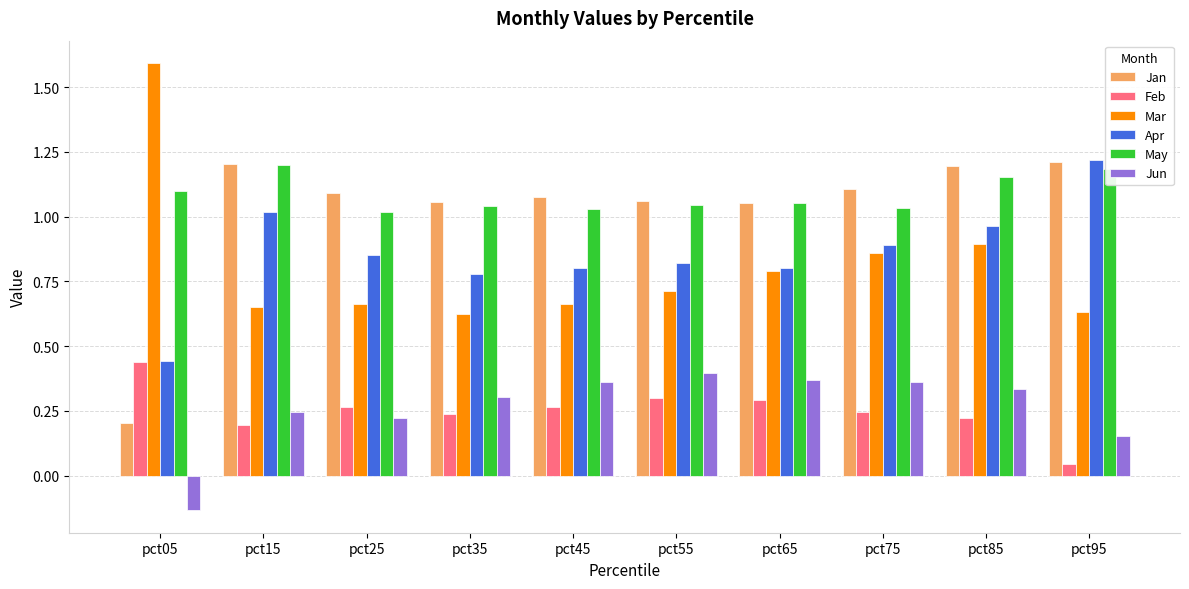

What is the sum of all Apr values?

8.6